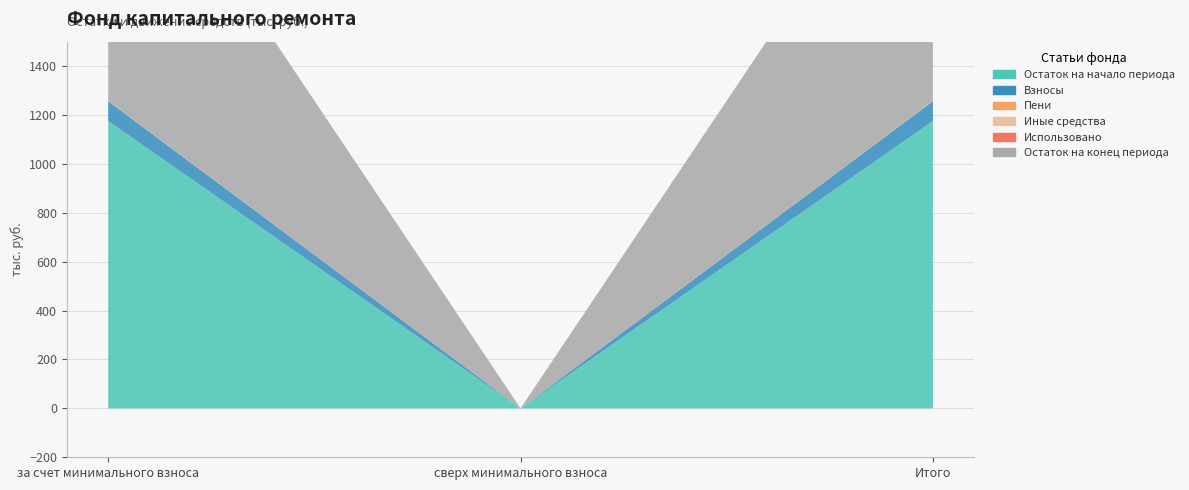

Reading left to right, transcribe all the data shown in this chart.

Остаток на начало периода: за счет минимального взноса=1175.4	сверх минимального взноса=0.0	Итого=1175.4
Взносы: за счет минимального взноса=81.5	сверх минимального взноса=0.0	Итого=81.5
Пени: за счет минимального взноса=1.8	сверх минимального взноса=0.0	Итого=1.8
Иные средства: за счет минимального взноса=0.0	сверх минимального взноса=0.0	Итого=0.0
Использовано: за счет минимального взноса=0.0	сверх минимального взноса=0.0	Итого=0.0
Остаток на конец периода: за счет минимального взноса=1258.7	сверх минимального взноса=0.0	Итого=1258.7